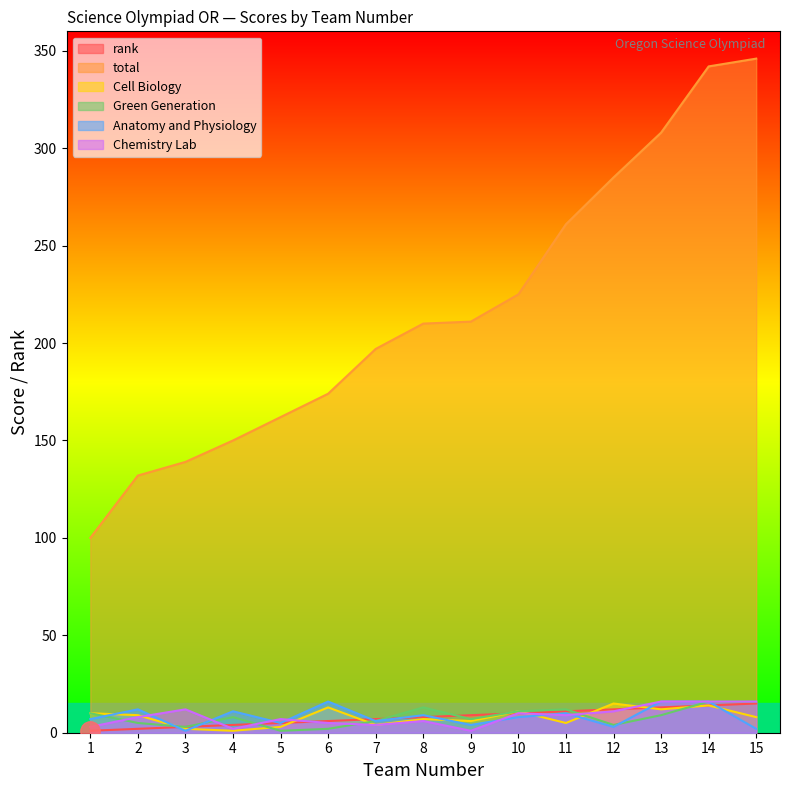

Where is the first local minimum for Anatomy and Physiology?

3